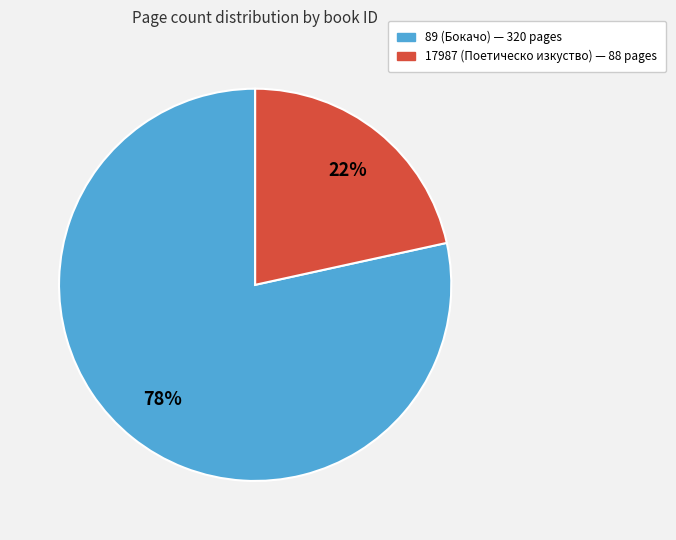

Rank the categories by value from lowest to highest.

17987, 89